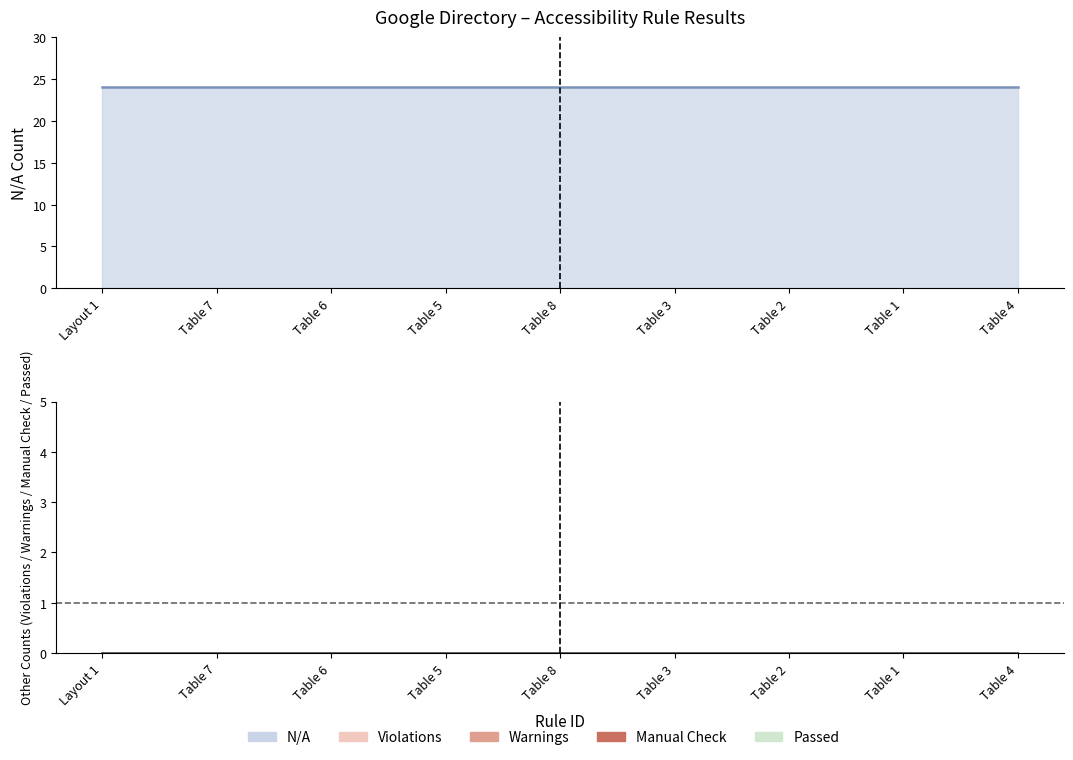

What is the label of the 2nd point from the right?

Table 1